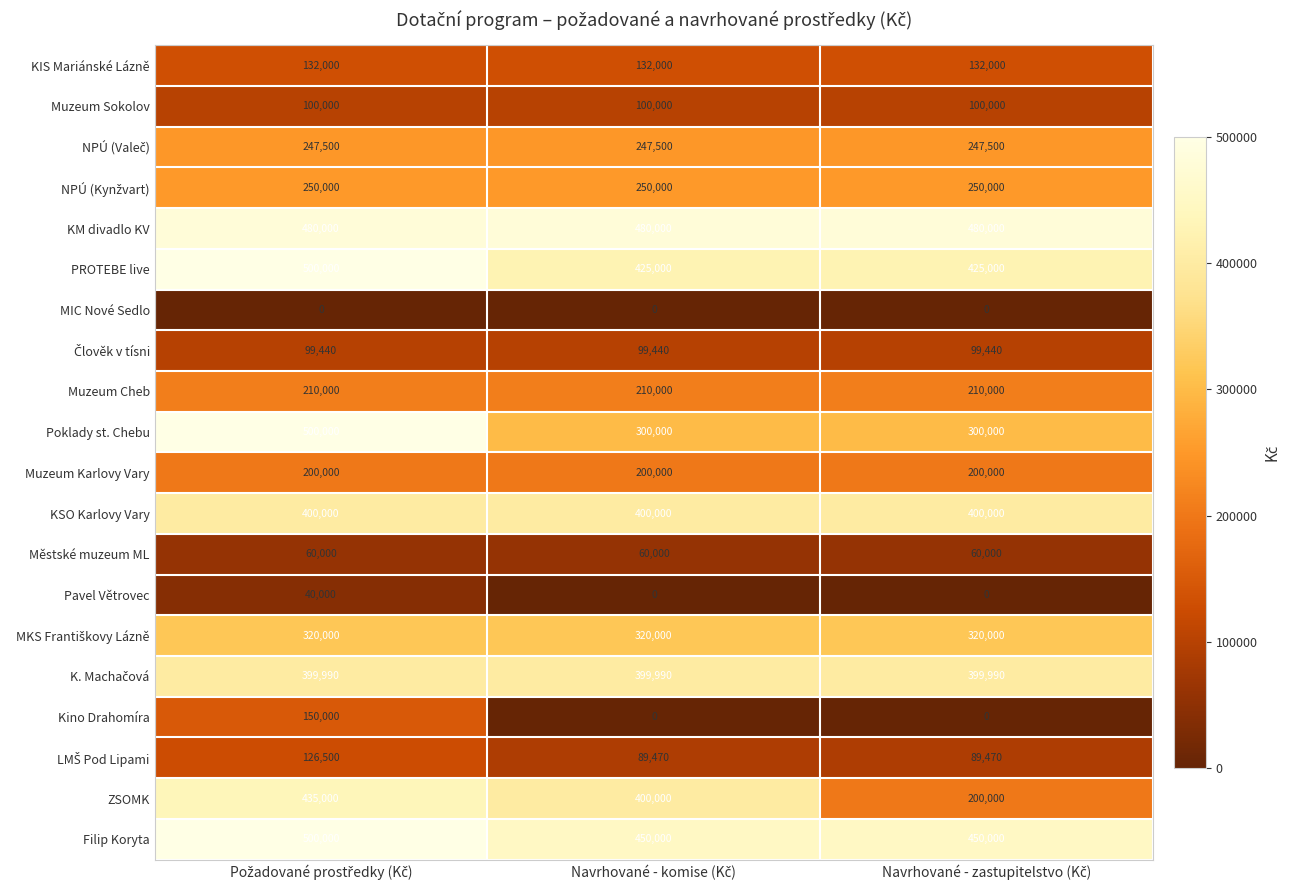

Which series has the largest total across all categories?

KM divadlo KV